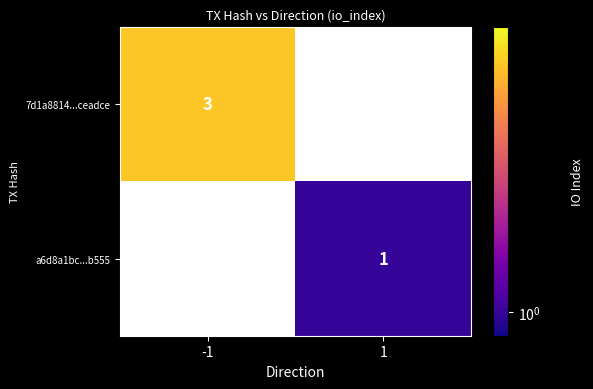

At which category is the sum across all series the highest?

-1